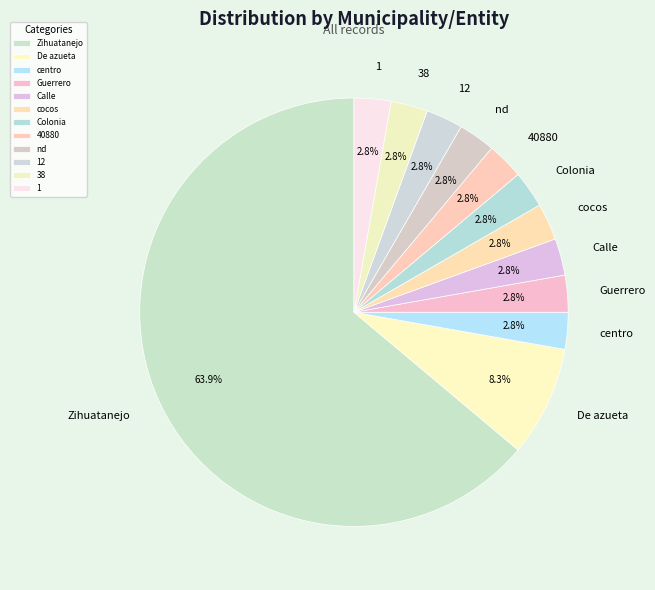

What is the ratio of the value at nd to the value at centro?

1.0